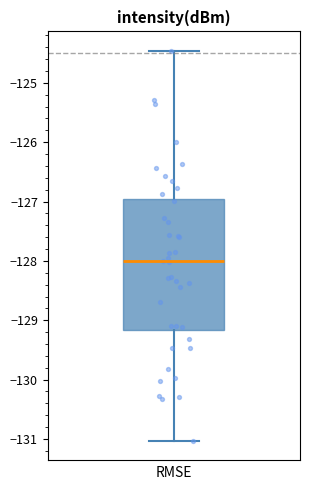

Read this box plot against the y-axis: the position of the median line, the range covered by the box, and the ends of both whiskers. The values are not printed on the chart, so give them approximately, as read against the axis.

median -128.0, box -129.2 to -127.0, whiskers -131.0 to -124.5